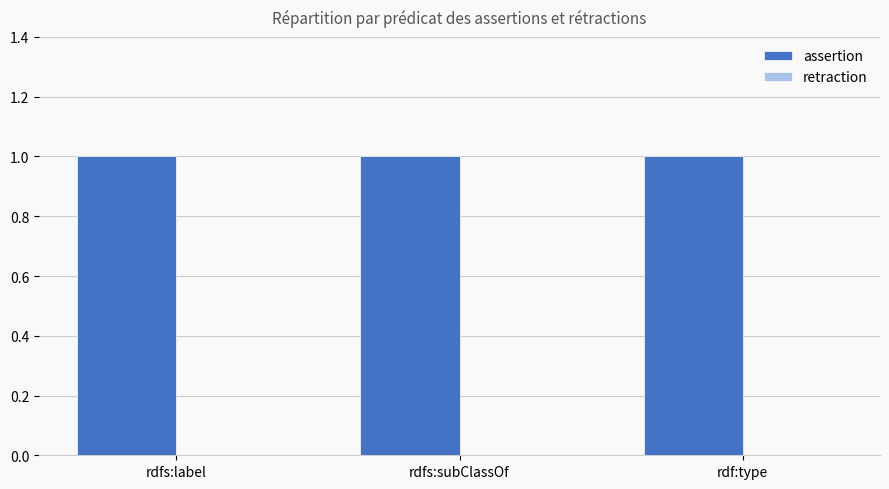

Is it true that assertion equals 1 at rdfs:label?

True